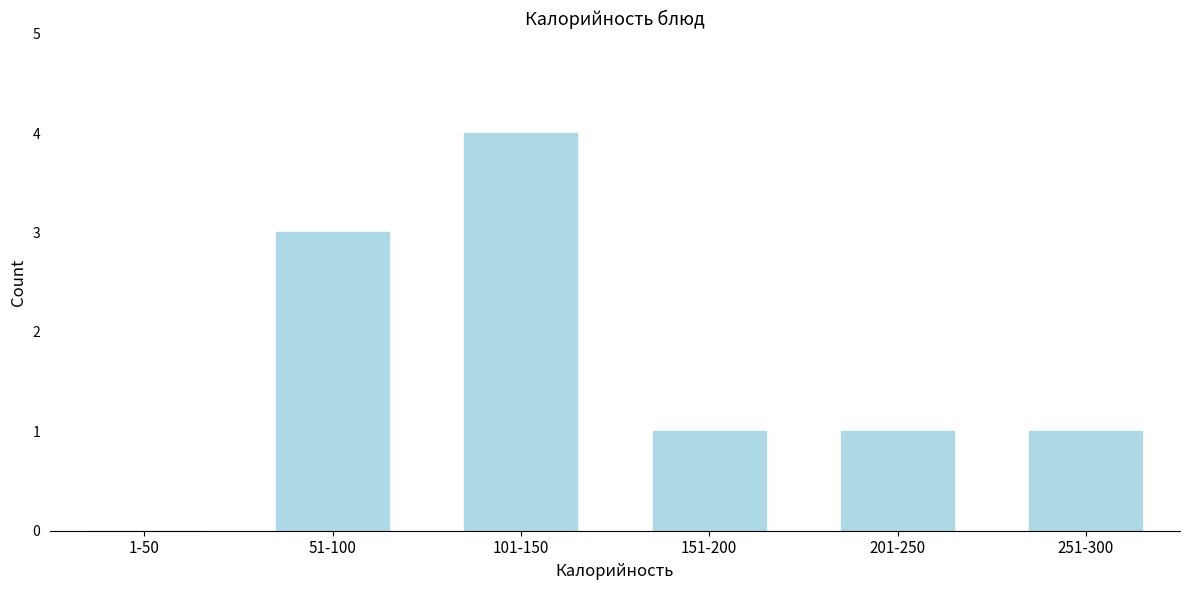

Reading left to right, extract all data points from this chart.

1-50=0	51-100=3	101-150=4	151-200=1	201-250=1	251-300=1